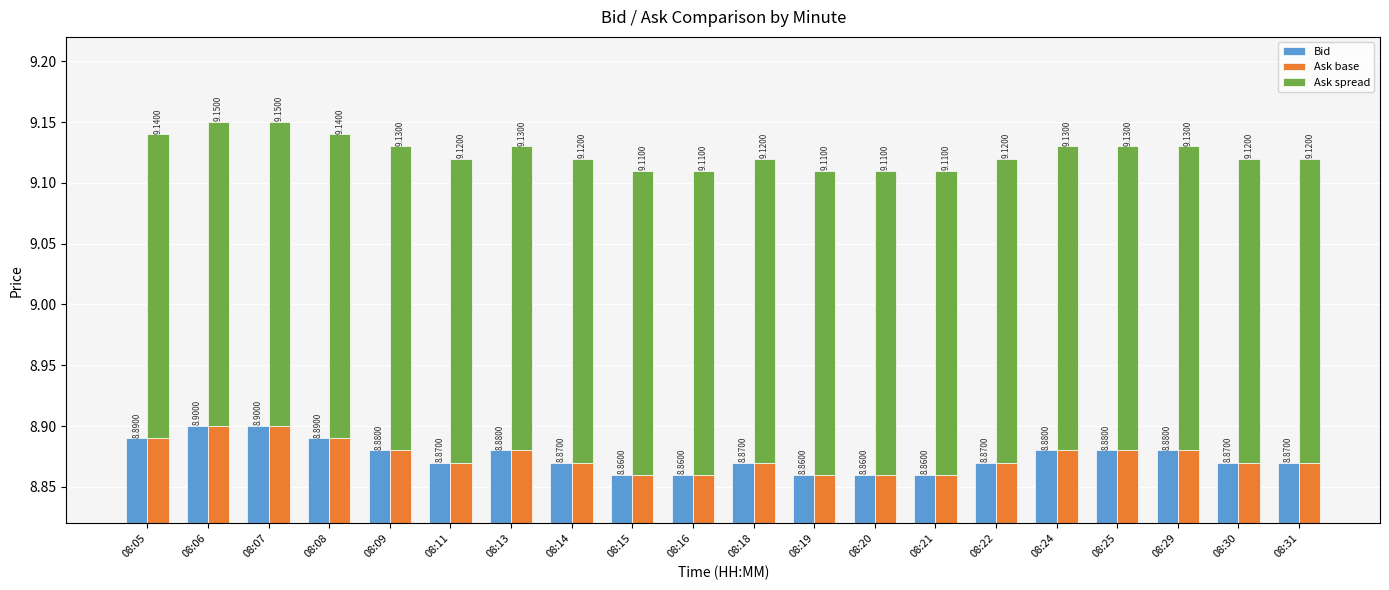

What is the difference between the highest and lowest values at 08:14?

8.6